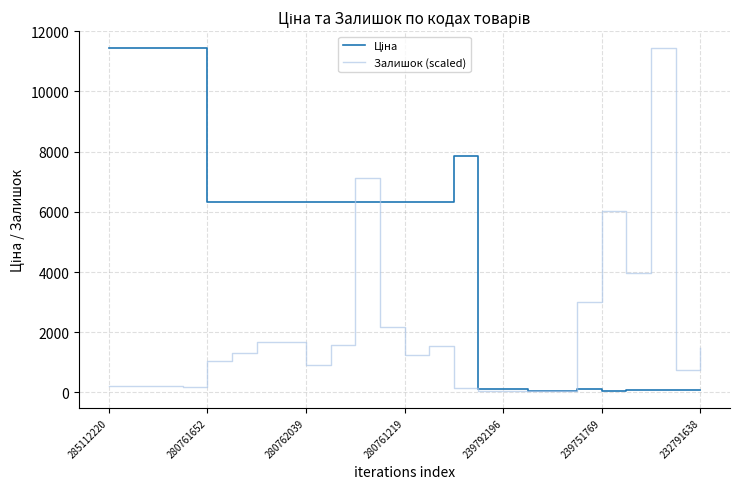

Where do Ціна and Залишок (scaled) first cross each other?

9 and 10